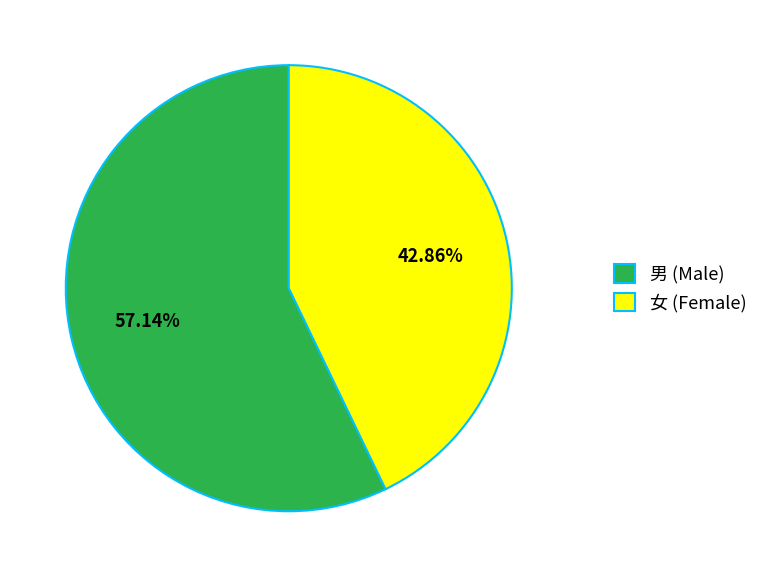

How many slices are in this pie chart?

2